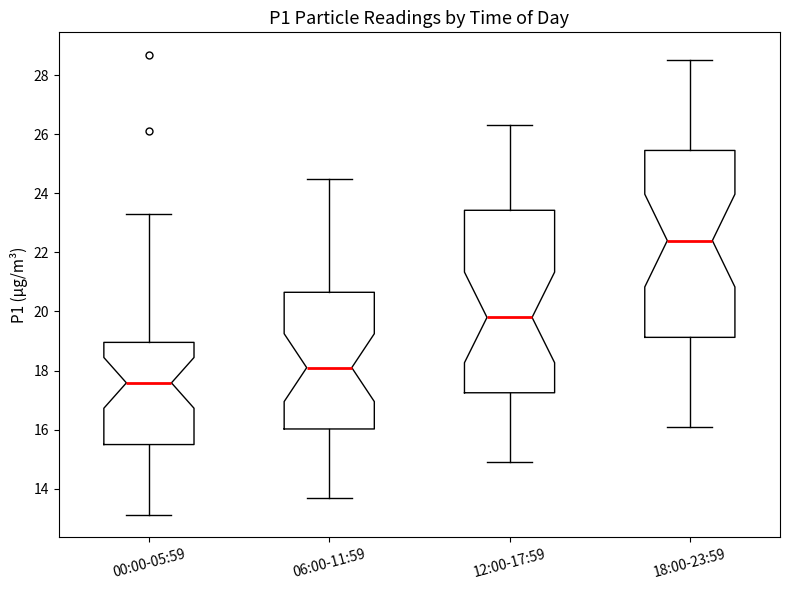

Reading left to right, transcribe this box plot: for each box, give where its median line is, the range the box spans, and where its two whiskers end, as read against the y-axis. The values are not printed on the chart, so give them approximately, as read against the axis.

00:00-05:59: median 17.6, box 15.4 to 19.0, whiskers 13.2 to 23.4
06:00-11:59: median 18.2, box 16.0 to 20.6, whiskers 13.8 to 24.6
12:00-17:59: median 19.8, box 17.2 to 23.4, whiskers 15.0 to 26.4
18:00-23:59: median 22.4, box 19.2 to 25.4, whiskers 16.2 to 28.6